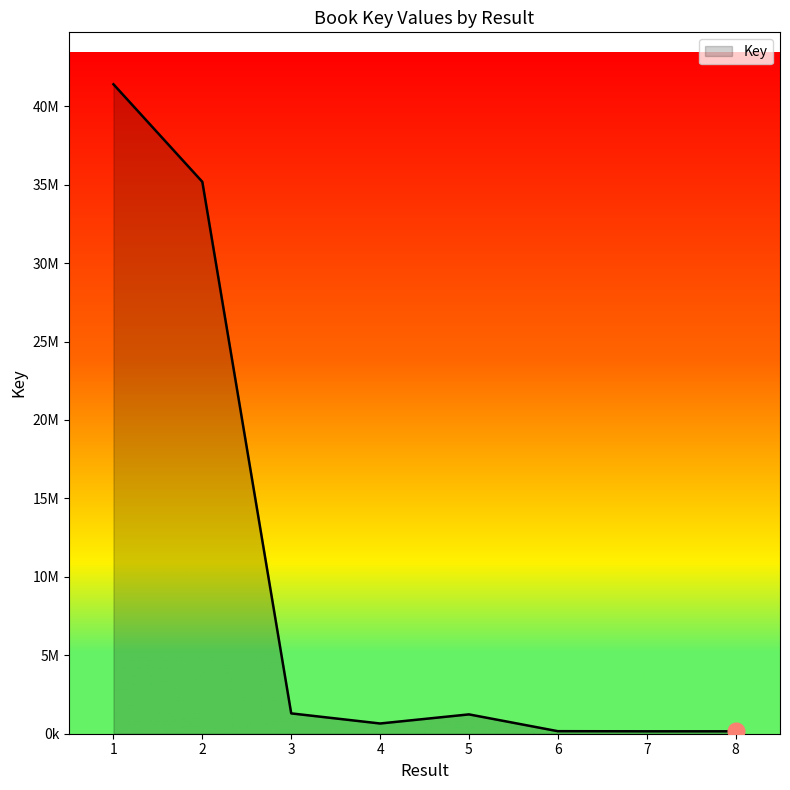

Reading left to right, what are all the values shown in this chart?

1=41400247	2=35181741	3=1296680	4=652417	5=1232657	6=161797	7=153798	8=153380